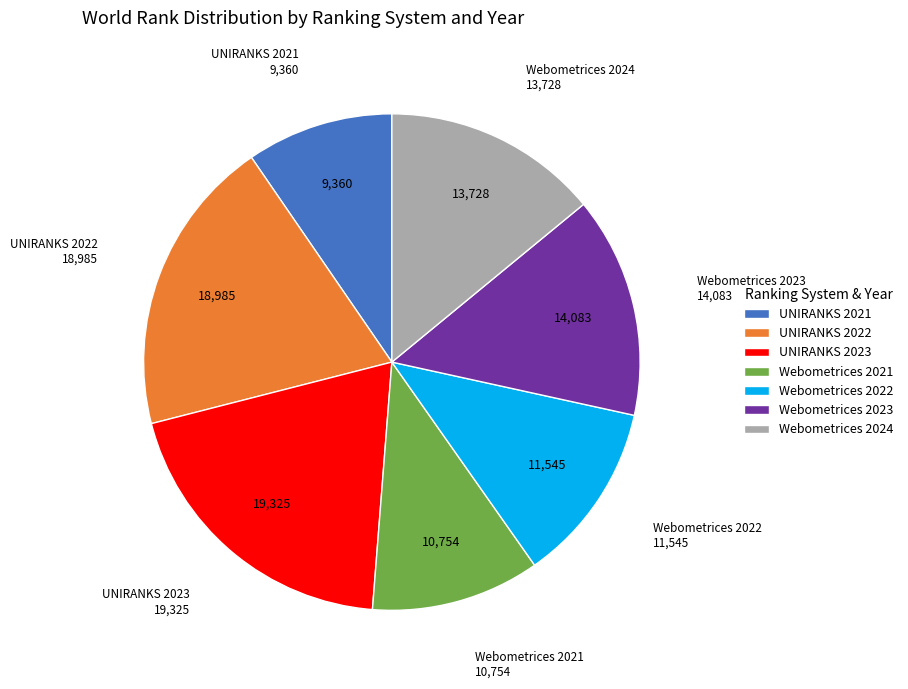

What is the smallest slice in the pie chart?

UNIRANKS 2021